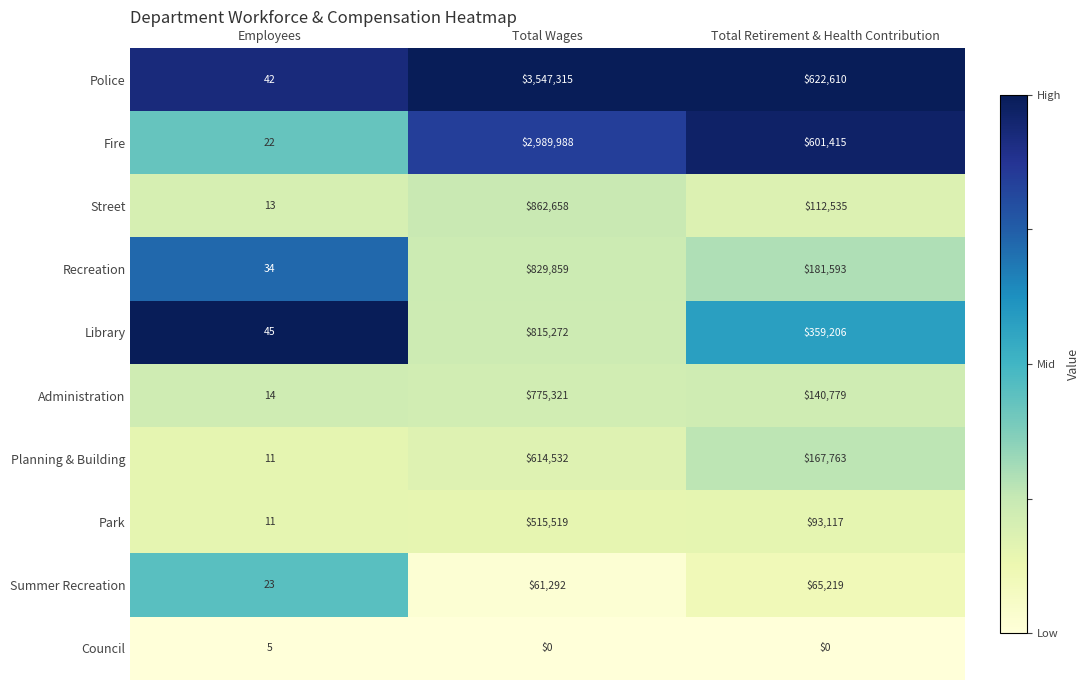

Where is Recreation nearest to the value 414946?

Total Retirement & Health Contribution